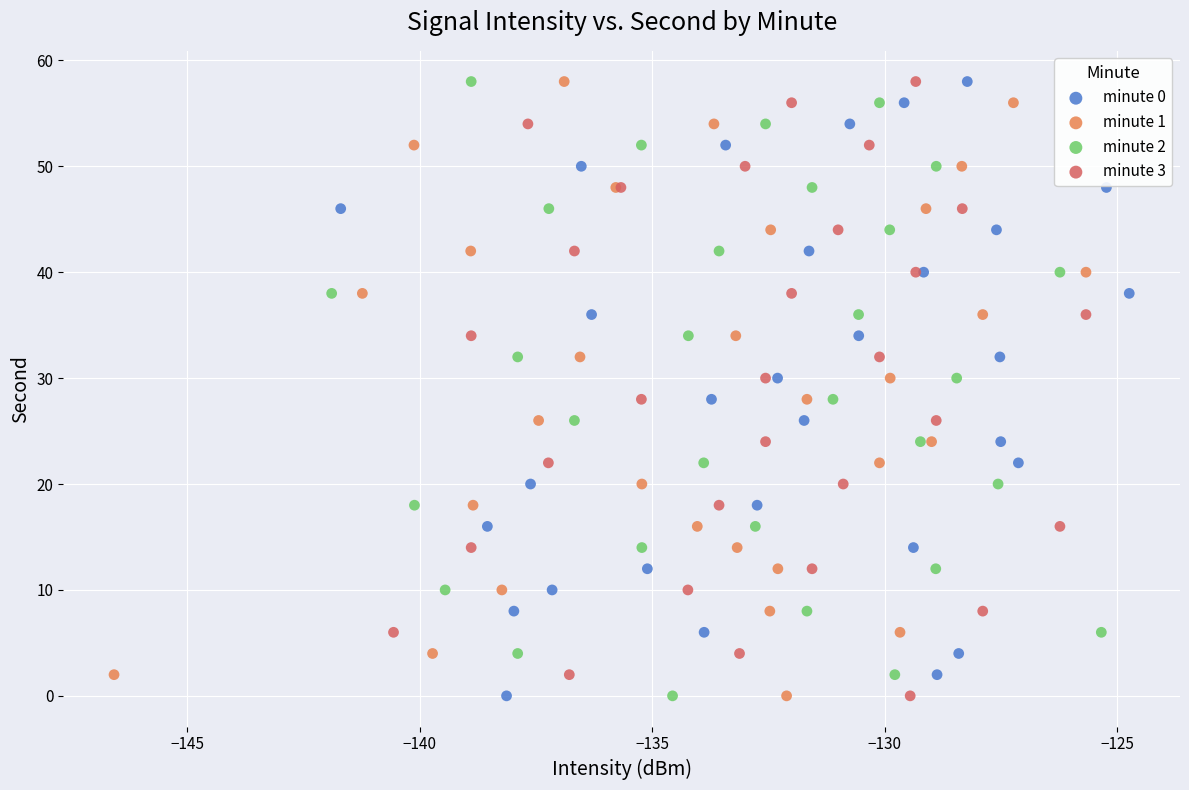

What are all the series names shown in the legend?

minute 0, minute 1, minute 2, minute 3